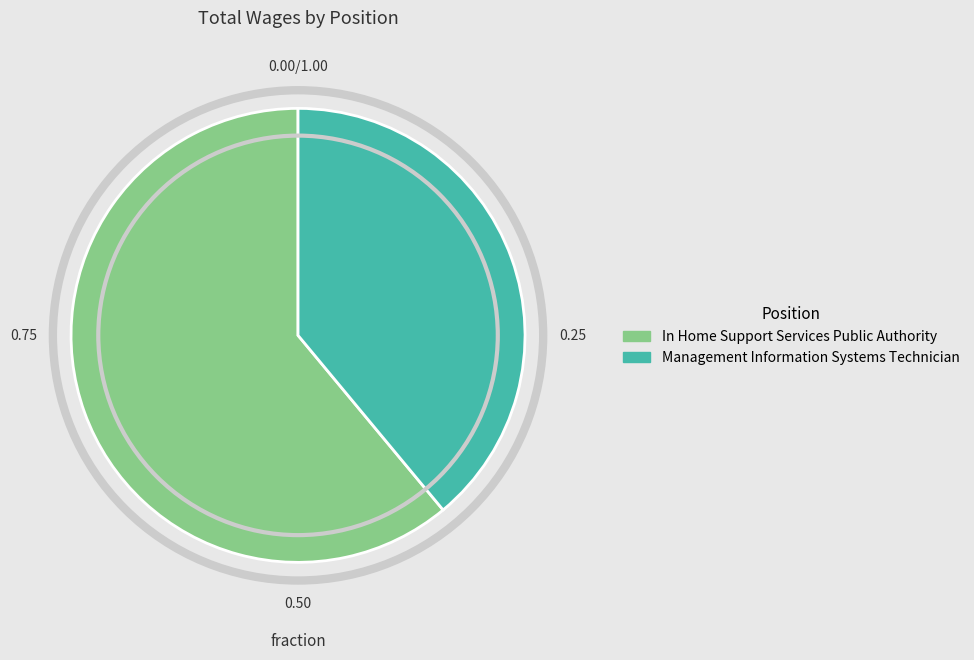

Does Management Information Systems Technician represent more than half of the total?

No